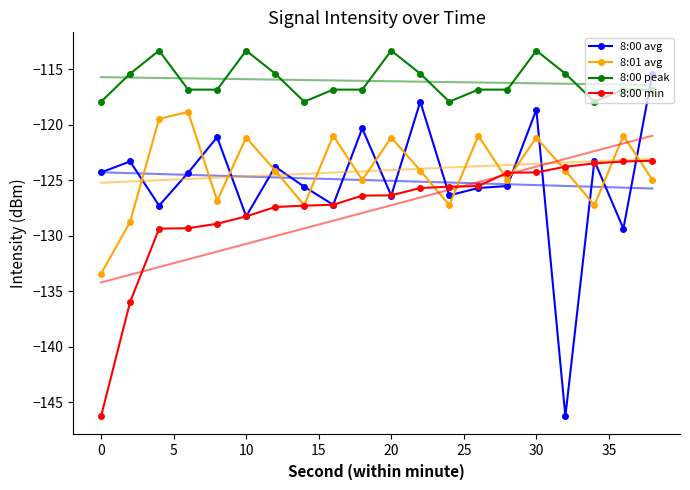

How many data points does each series have?

20